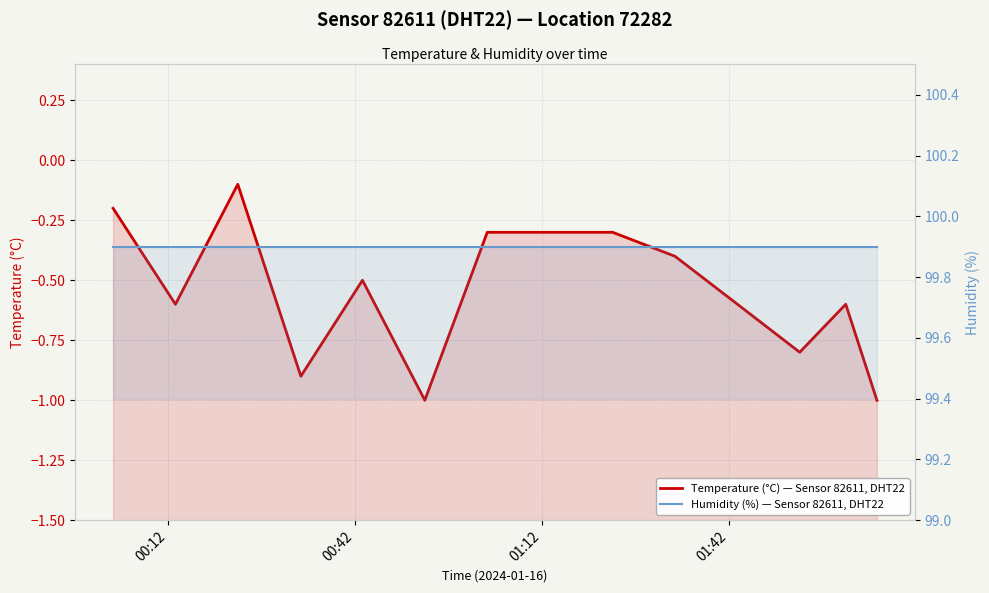

Reading left to right, list all the values displayed in this chart.

Temperature (°C) — Sensor 82611, DHT22, Location 72282: -0.2	-0.6	-0.1	-0.9	-0.5	-1.0	-0.3	-0.3	-0.3	-0.4	-0.6	-0.8	-0.6	-1.0
Humidity (%) — Sensor 82611, DHT22, Location 72282: 99.9	99.9	99.9	99.9	99.9	99.9	99.9	99.9	99.9	99.9	99.9	99.9	99.9	99.9